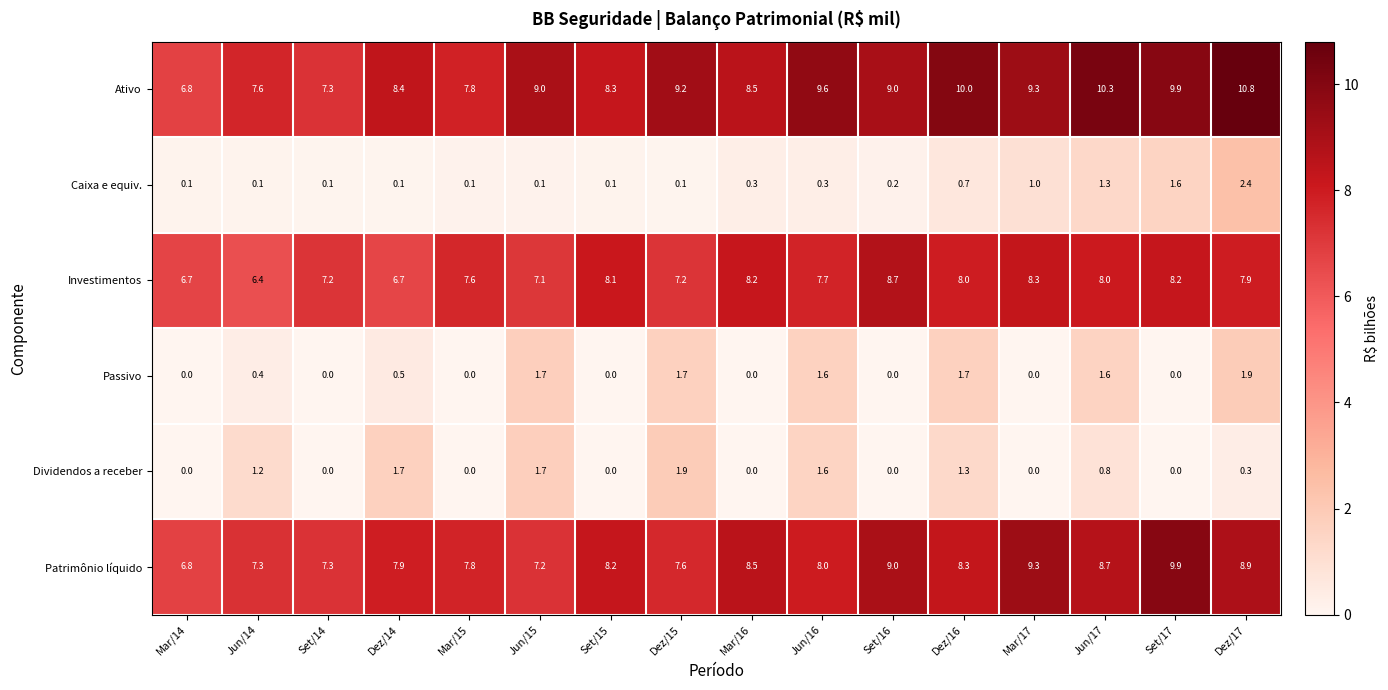

What is the sum of the Dividendos a receber values at Jun/15 and Mar/14?

1.7